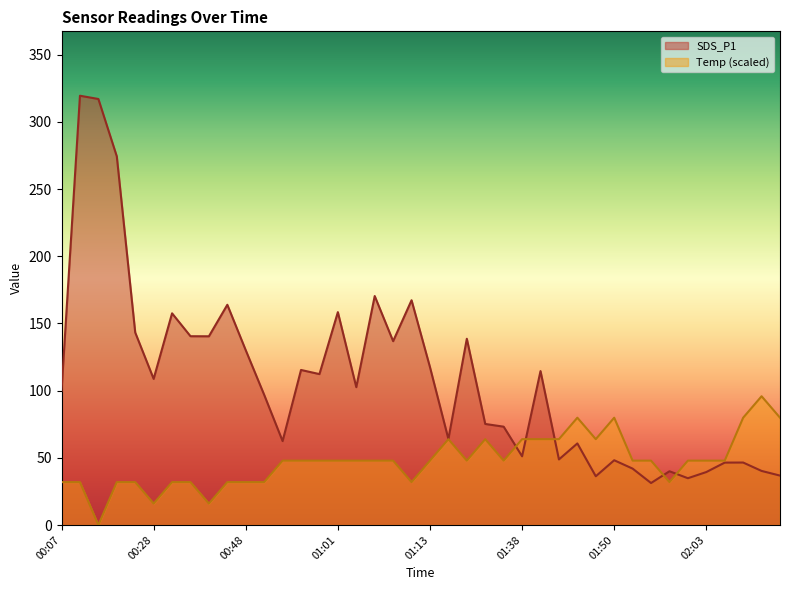

What is the difference between the SDS_P1 values at 00:10 and 00:58?

207.1